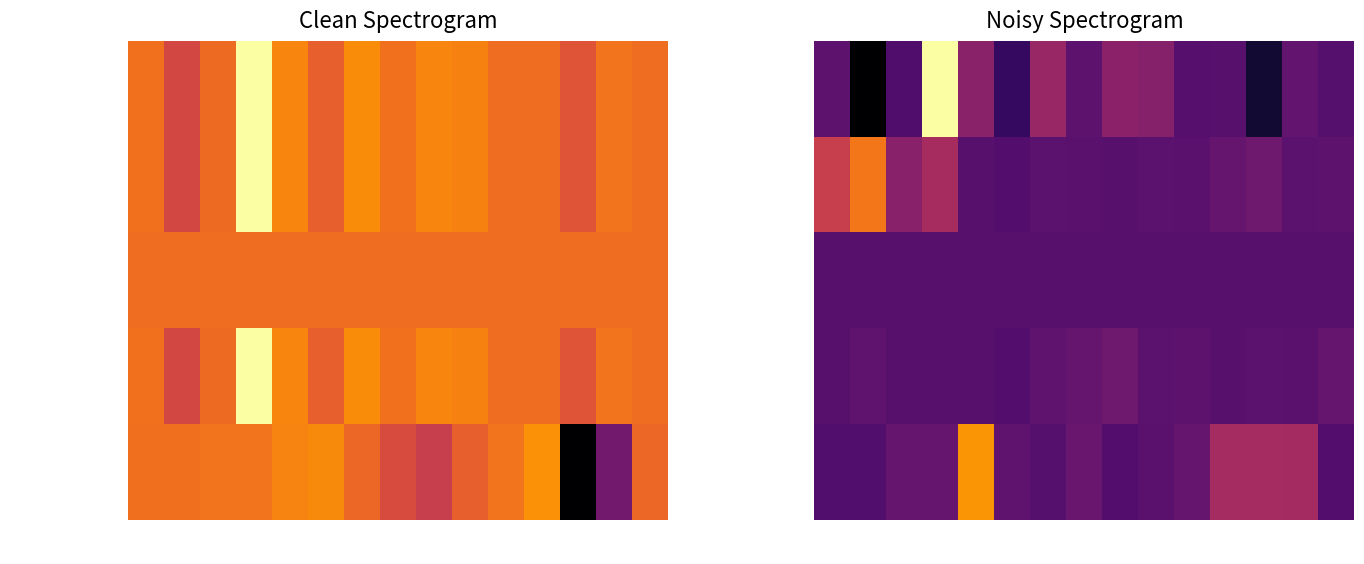

What is the greatest value displayed?

1.0